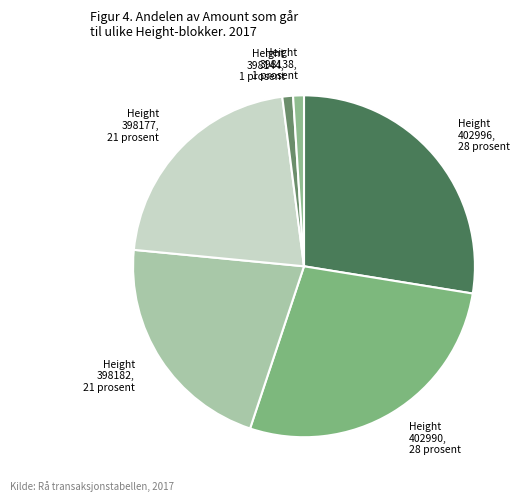

To the nearest percent, what is the difference between the 398182 and 398138 slice percentages?

20%